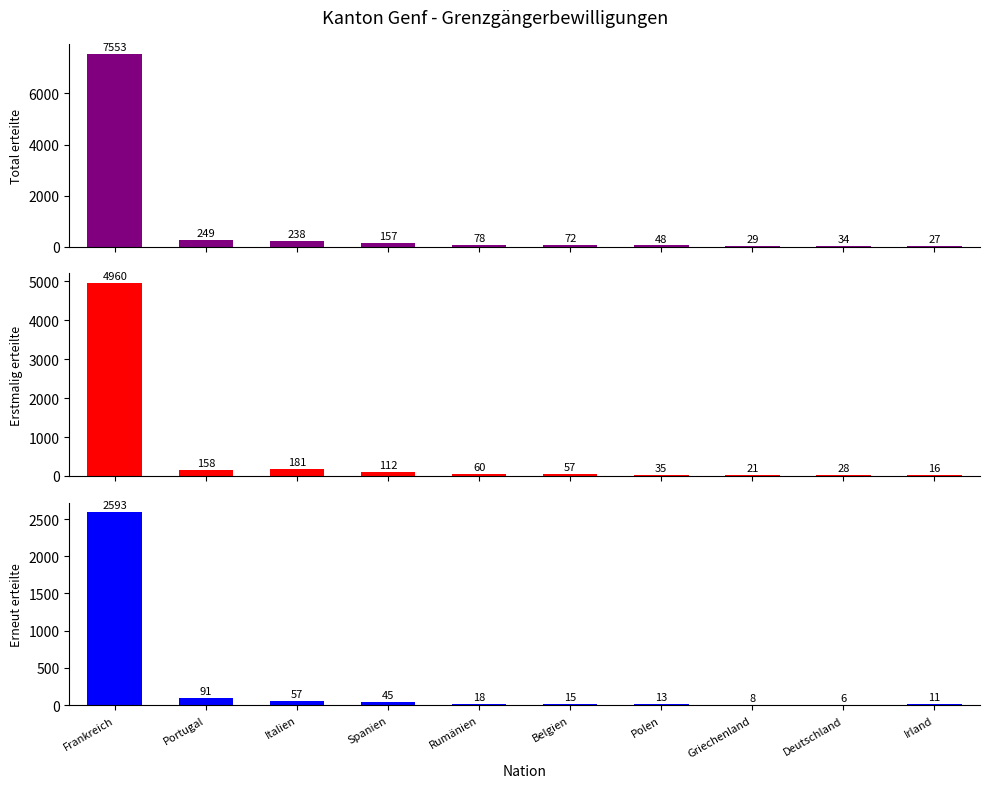

Where does the Total erteilte series first go above 78?

Frankreich